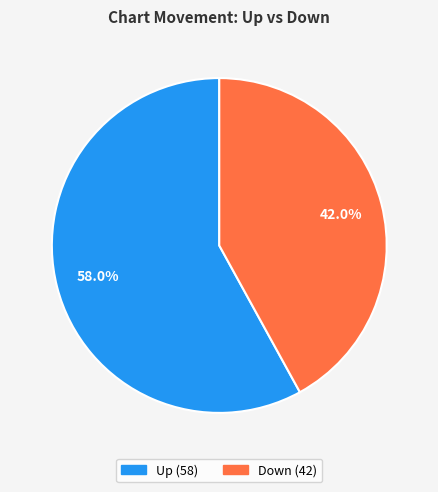

How many slices are in this pie chart?

2